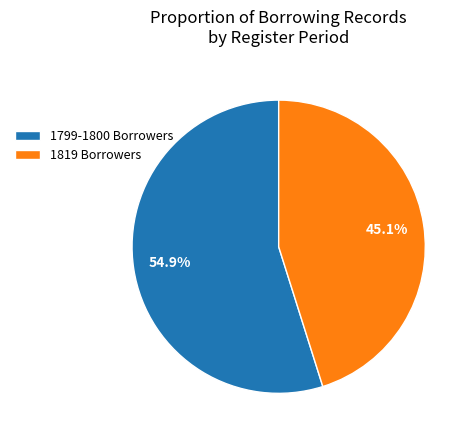

Approximately how many times larger is the value at 1819 Borrowers compared to 1799-1800 Borrowers?

0.8